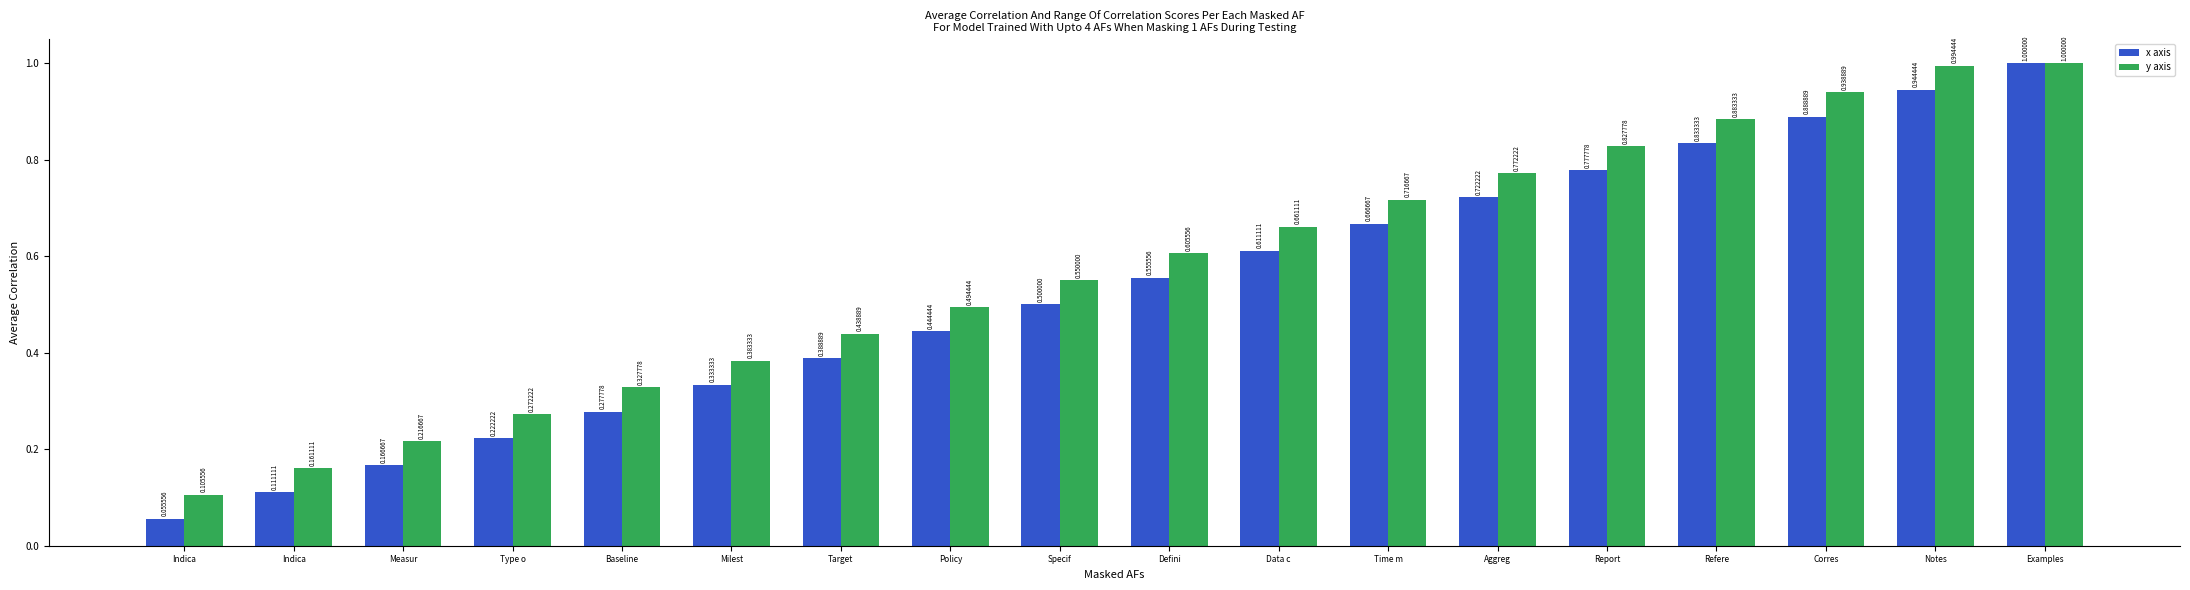

How many series are shown in this chart?

2